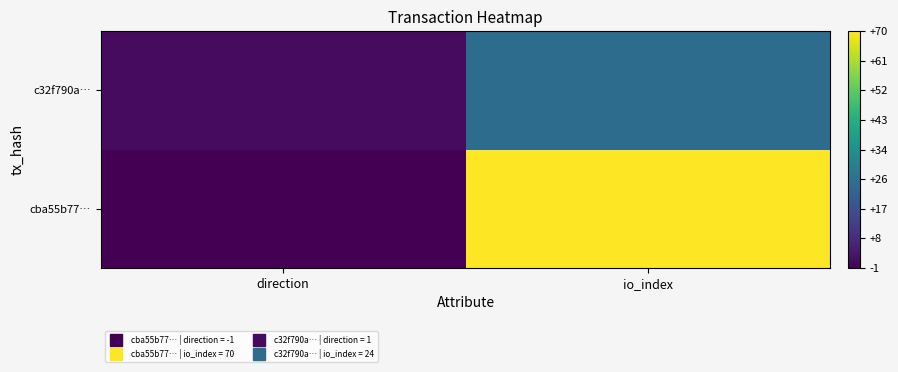

What is the minimum value shown in the chart?

-1